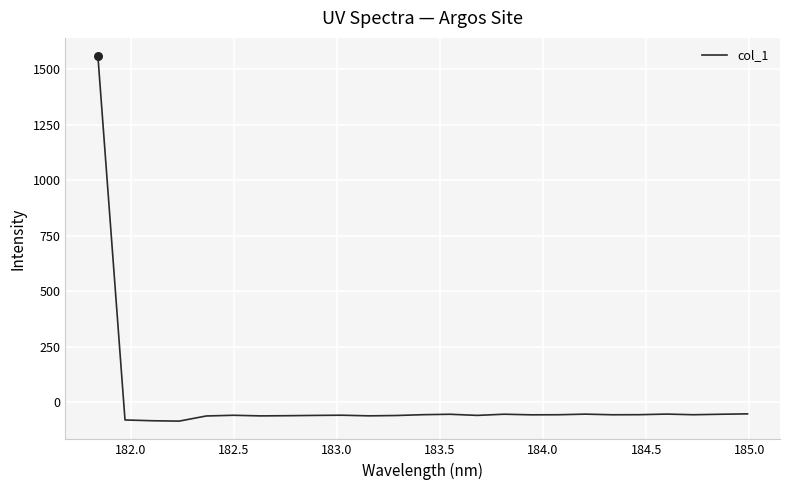

What is the smallest value displayed?

-86.2